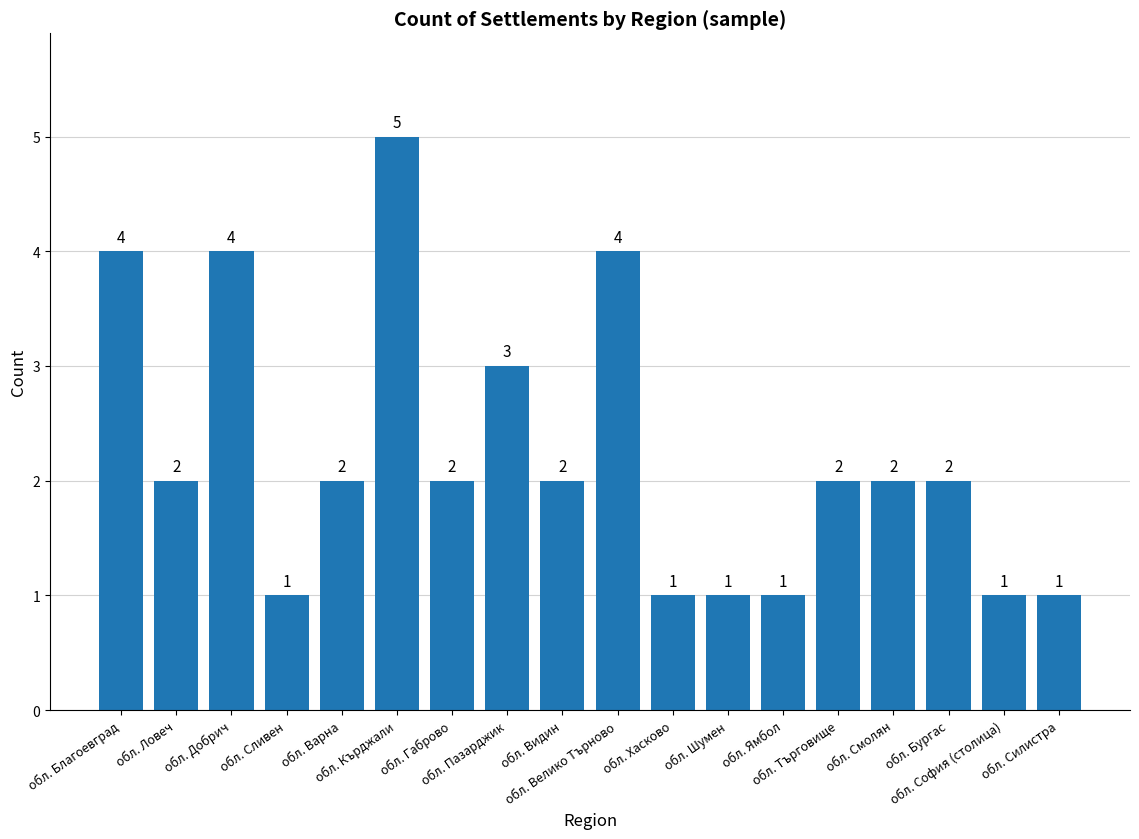

What is the difference between the maximum and minimum values?

4